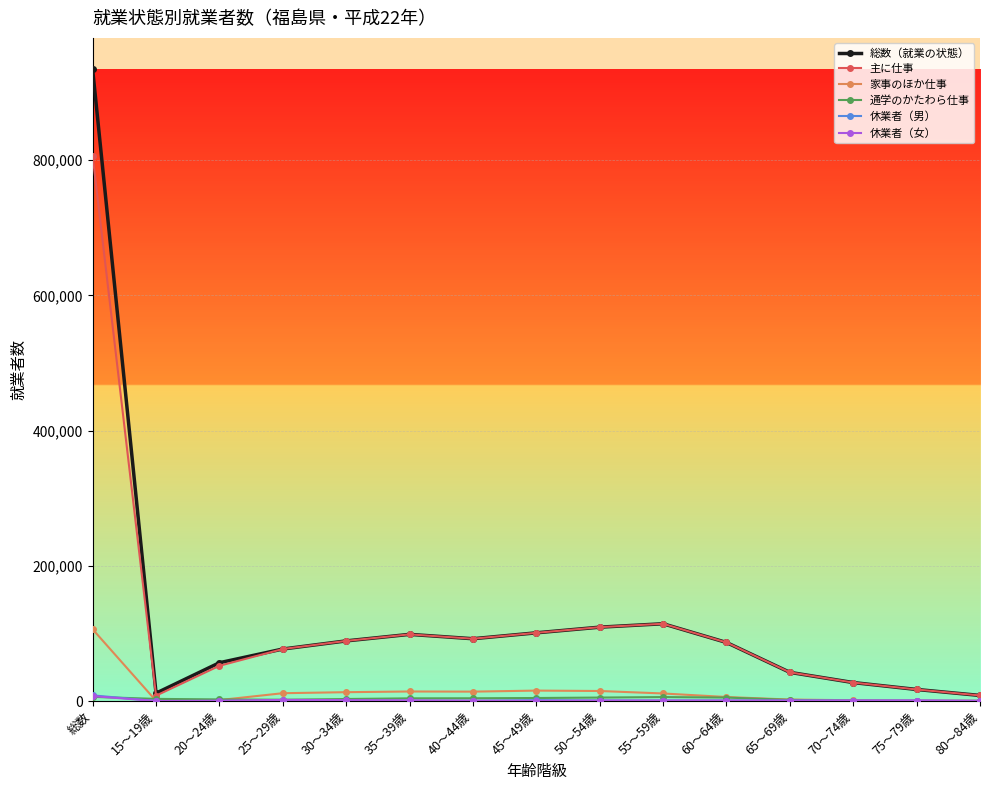

Which series has the widest spread of values?

総数（就業の状態）